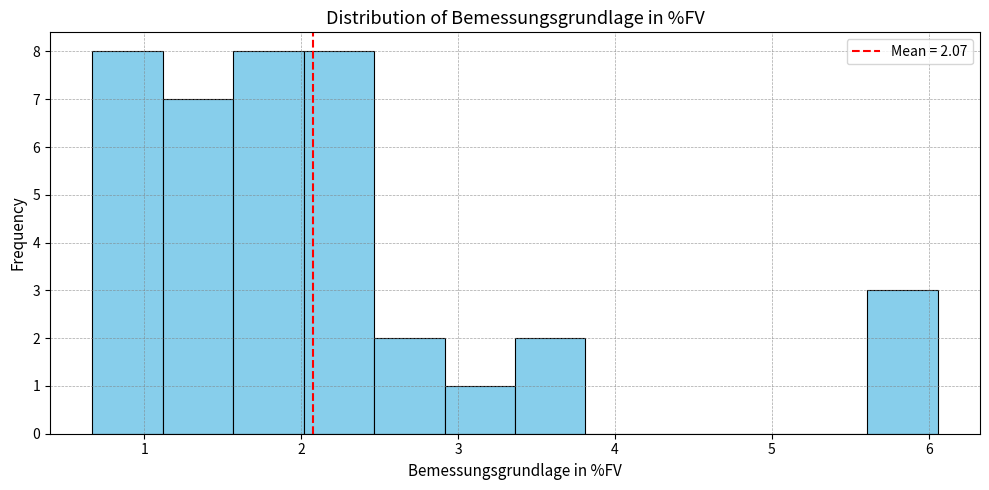

How tall is the bar that spans 5.6 to 6.1 on the x-axis? Neither the bar edges nor the heights are printed on the chart, so give them approximately, as read against the axes.

3